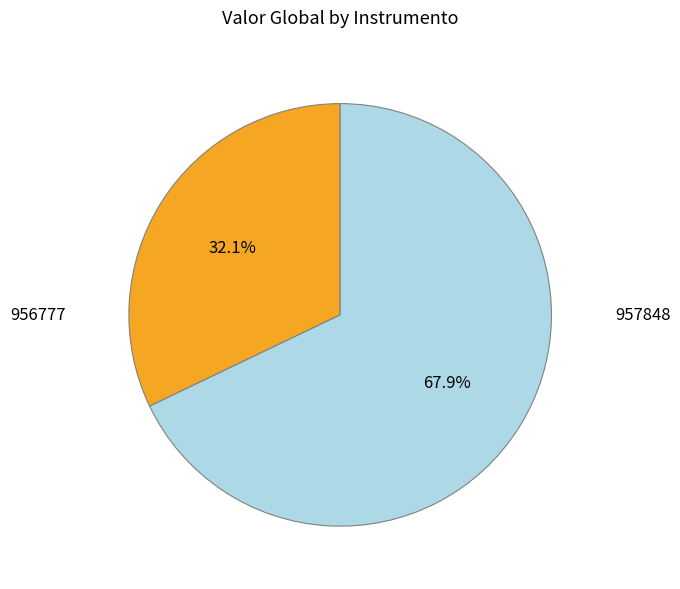

Does any single category account for the majority?

Yes